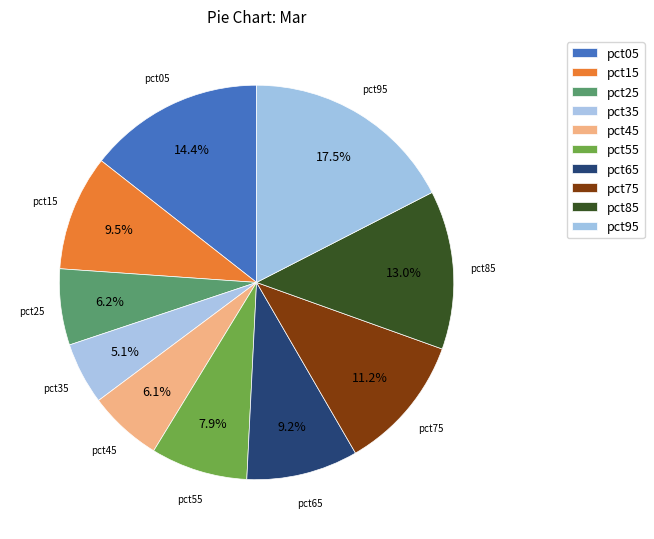

Which category has the smallest portion of the pie?

pct35